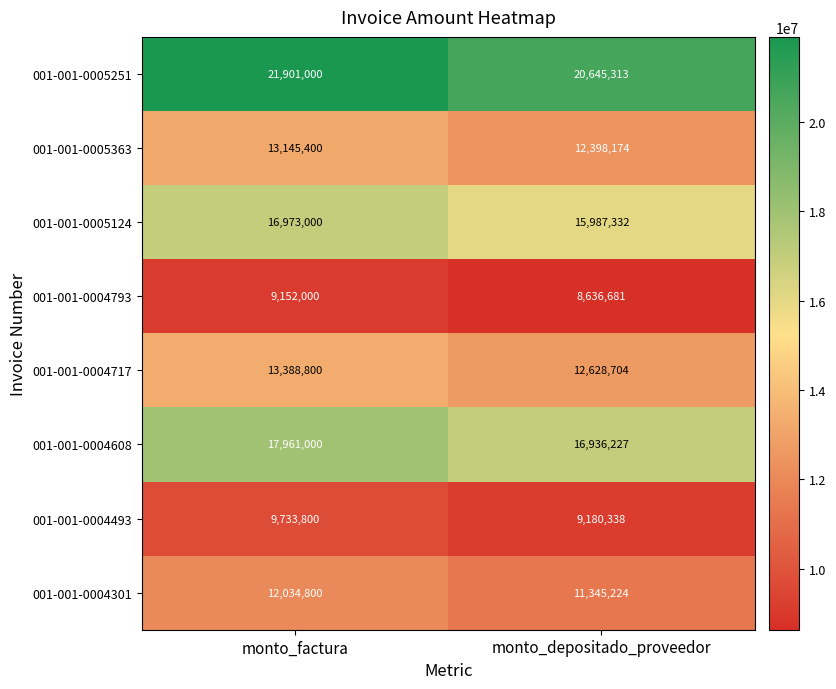

At which category is the sum across all series the highest?

monto_factura